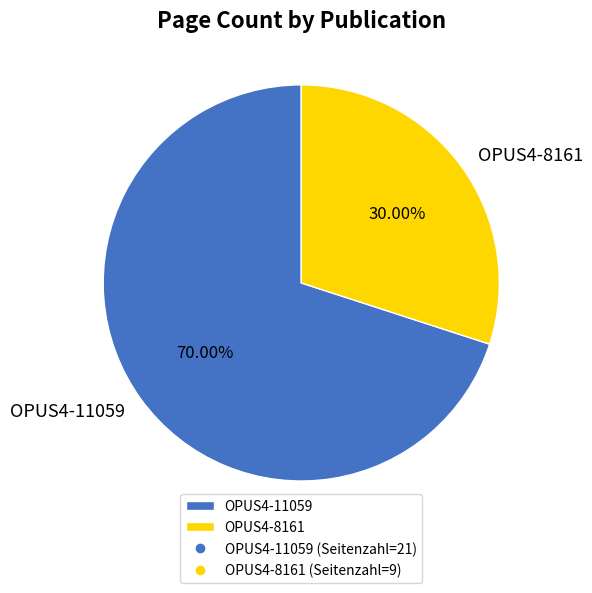

Rank the categories by value from highest to lowest.

OPUS4-11059, OPUS4-8161